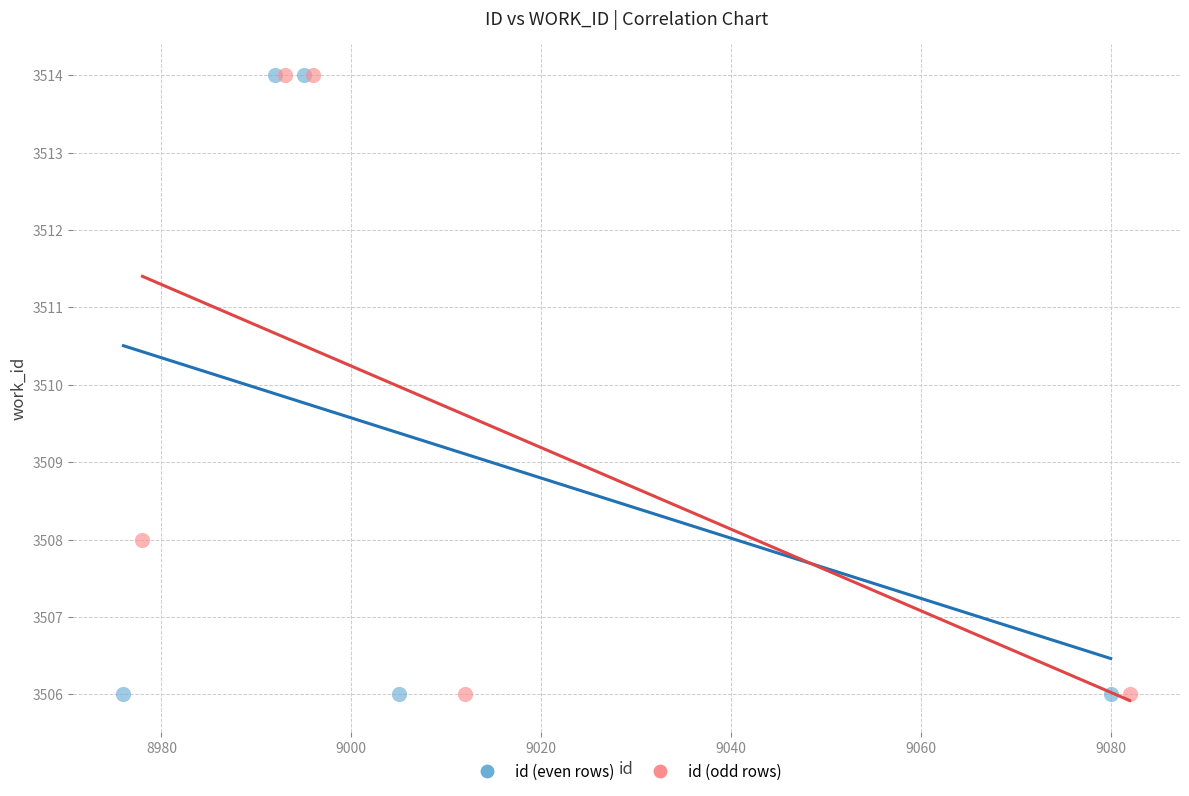

What are all the series names shown in the legend?

id (even rows), id (odd rows)